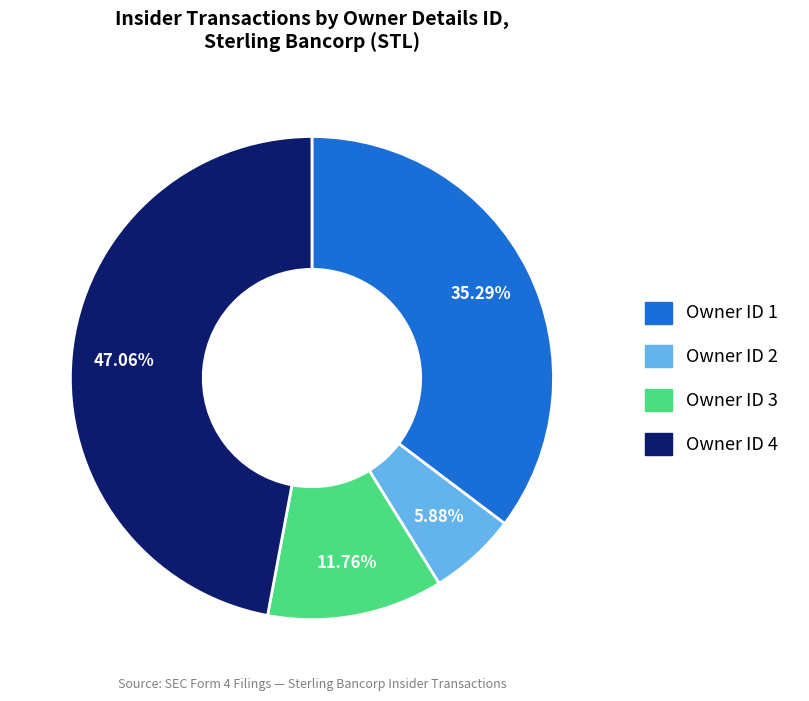

Is there a majority slice in this chart?

No